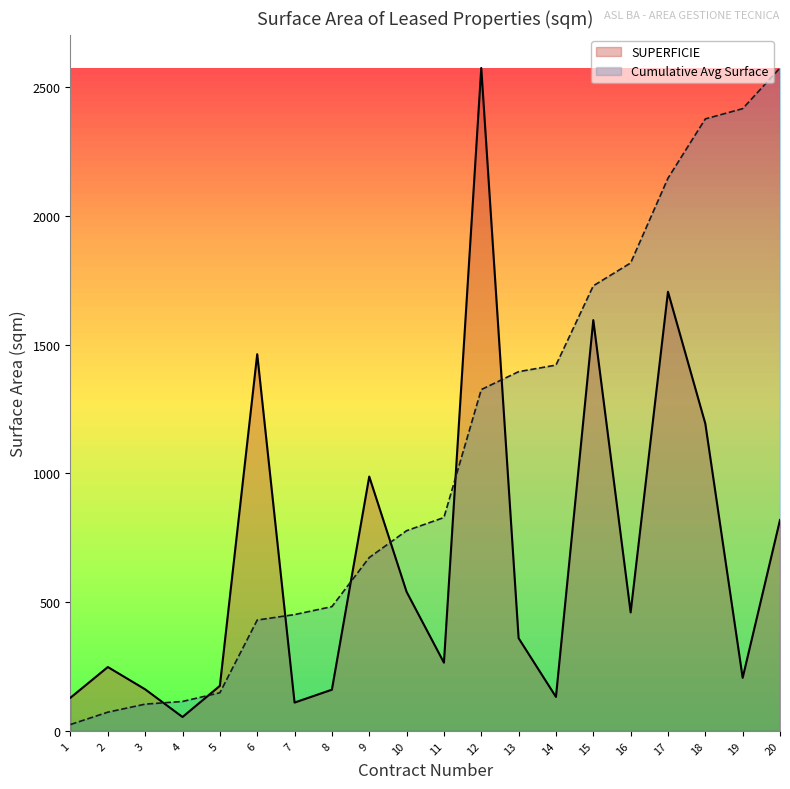

How many intersections are there between Cumulative Avg Surface and SUPERFICIE?

7